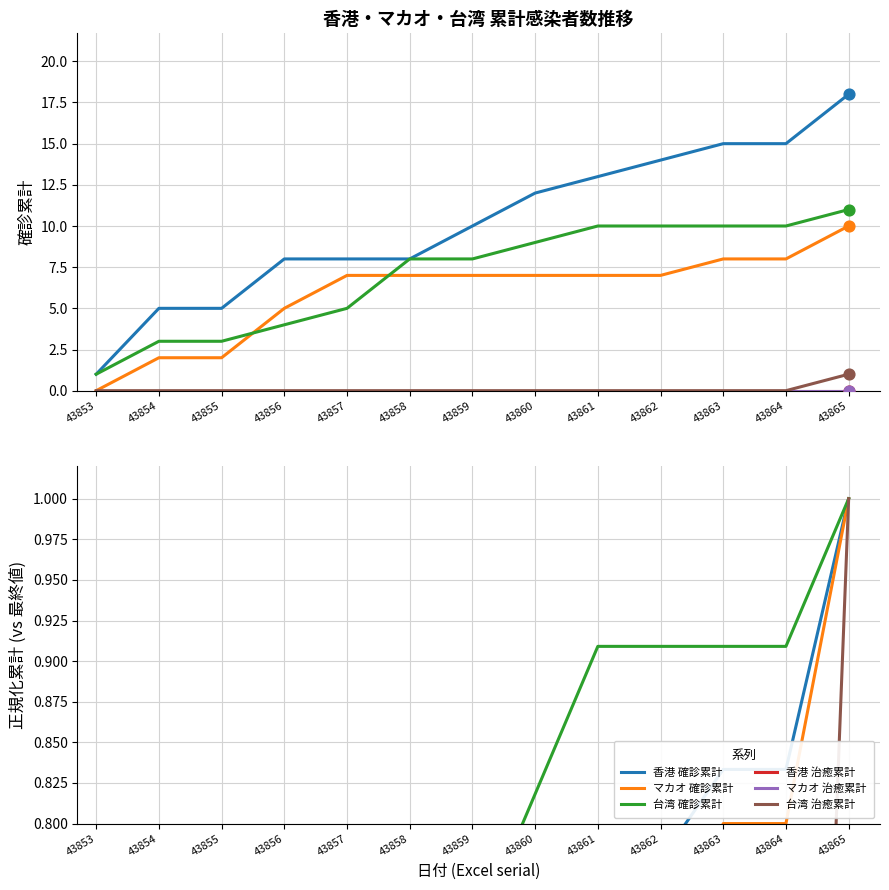

Which series reaches the maximum Y coordinate?

香港 確診累計